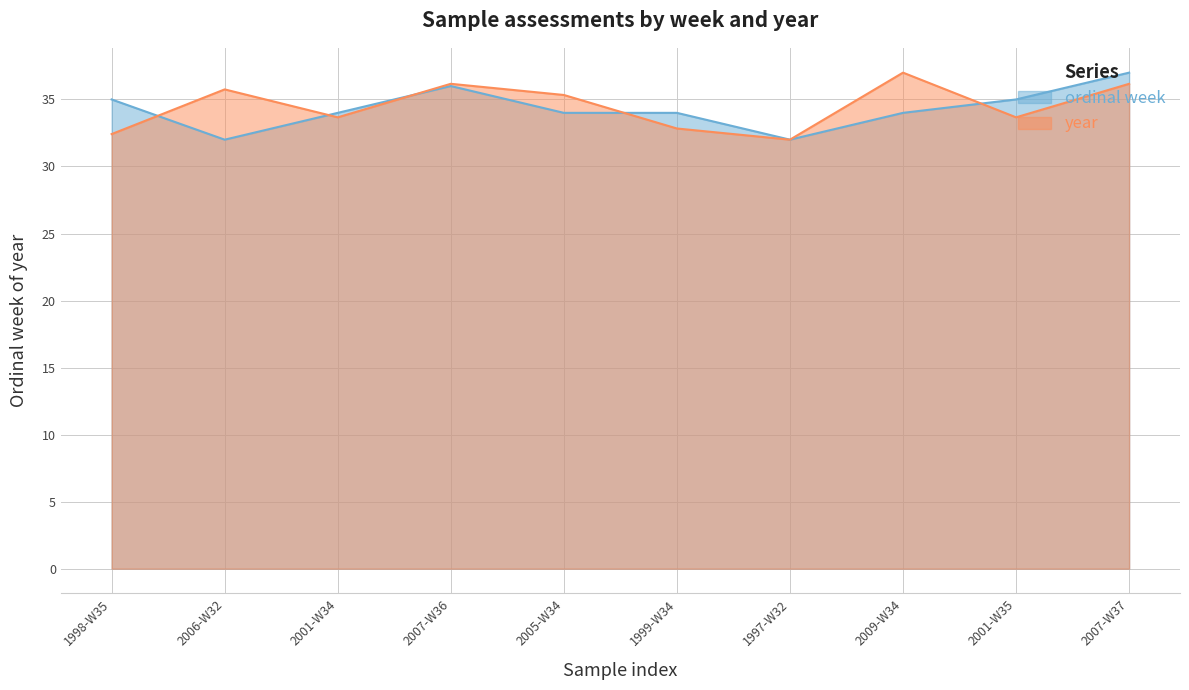

What is the label of the 1st point from the left?

1998-W35